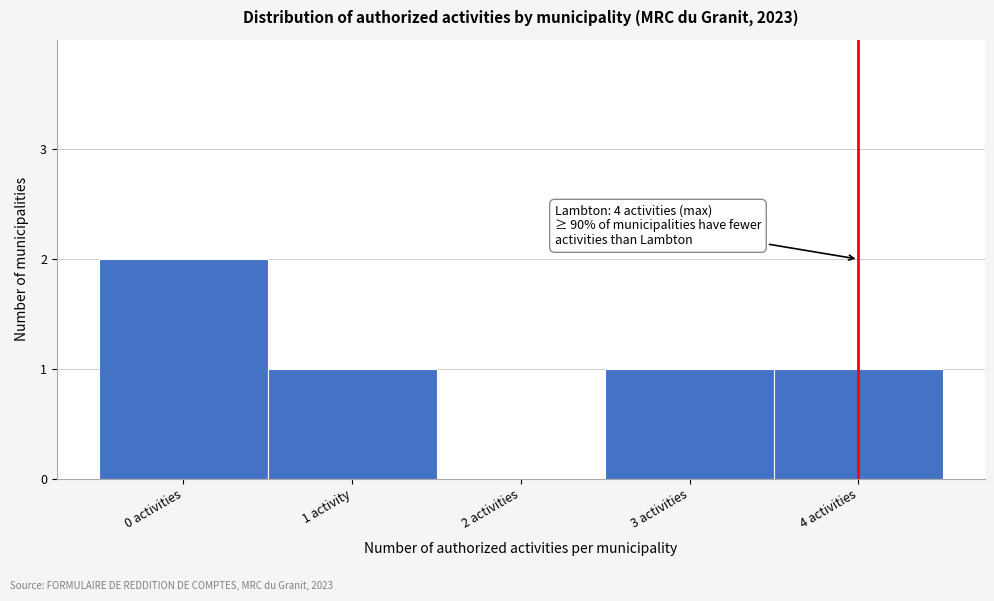

Reading right to left, transcribe all the data shown in this chart.

4 activities=1	3 activities=1	2 activities=0	1 activity=1	0 activities=2